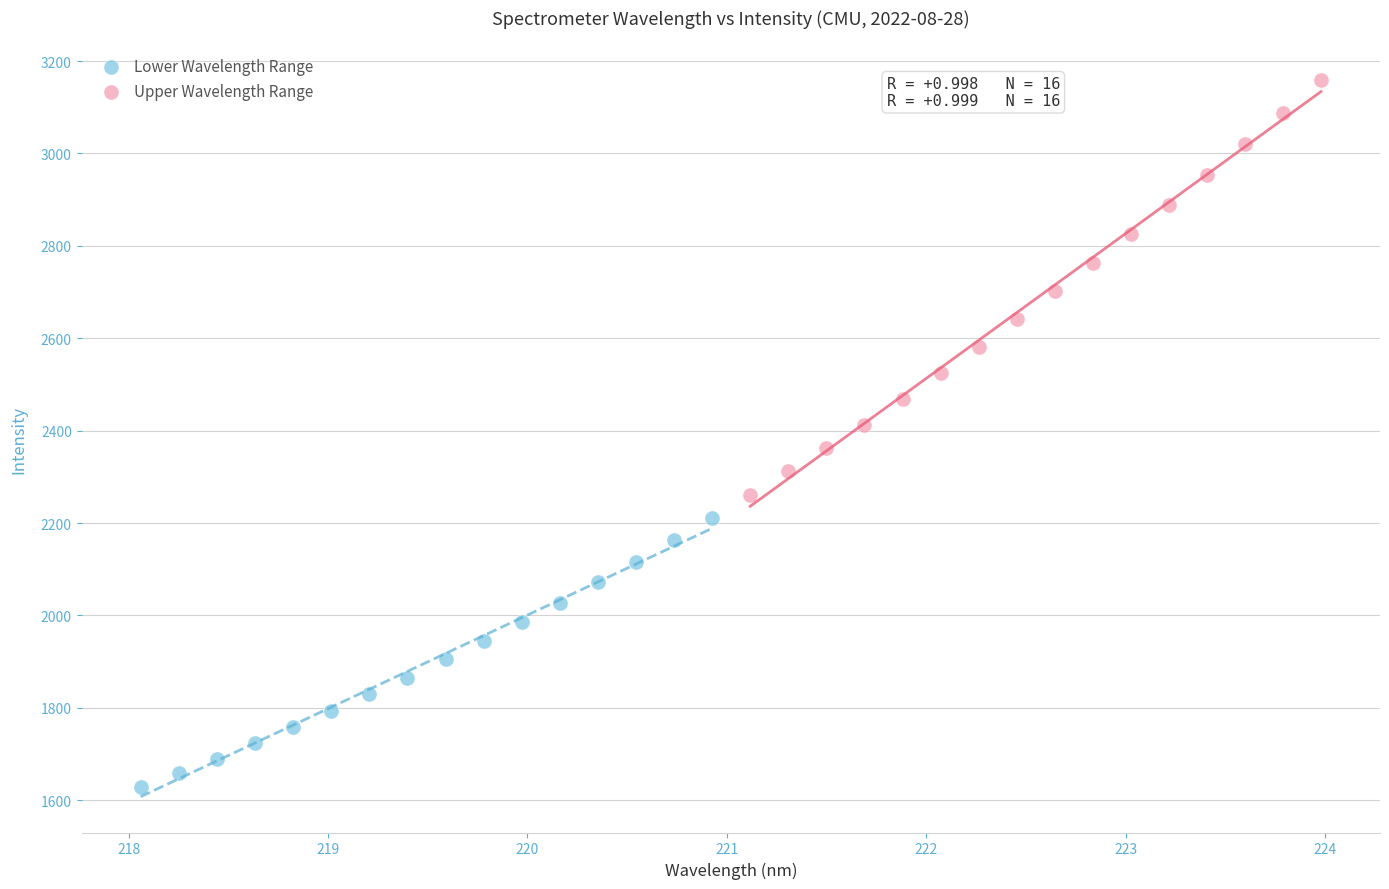

Which series reaches the minimum Y coordinate?

Lower Wavelength Range